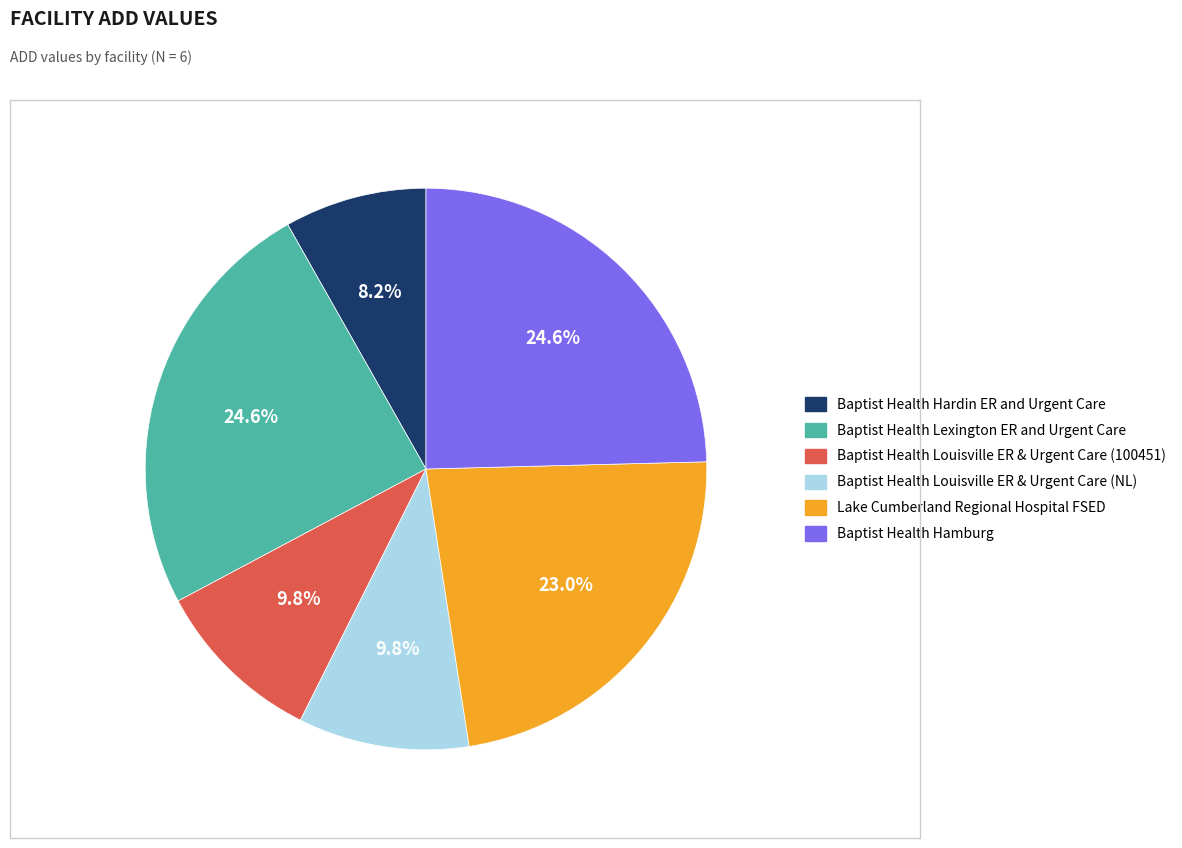

Count the number of slices in the pie.

6